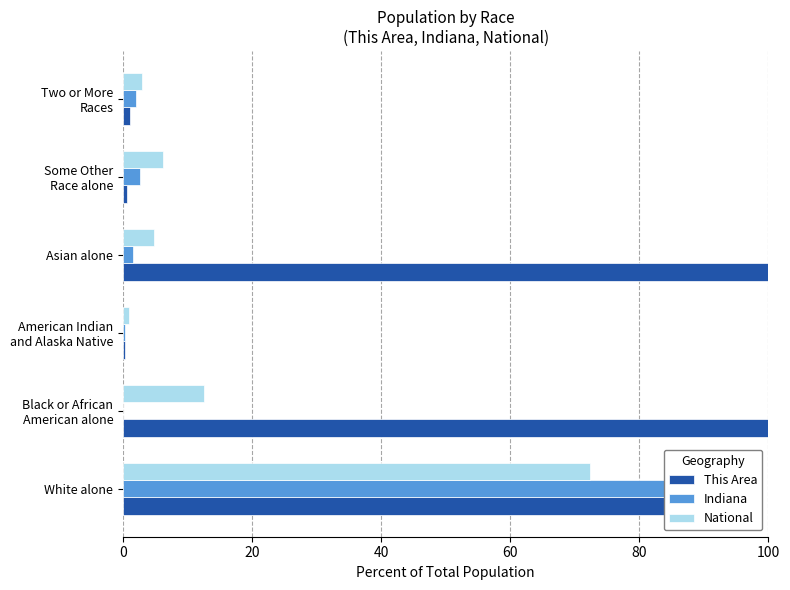

At Two or More Races, list the series in order from largest to smallest.

National, Indiana, This Area